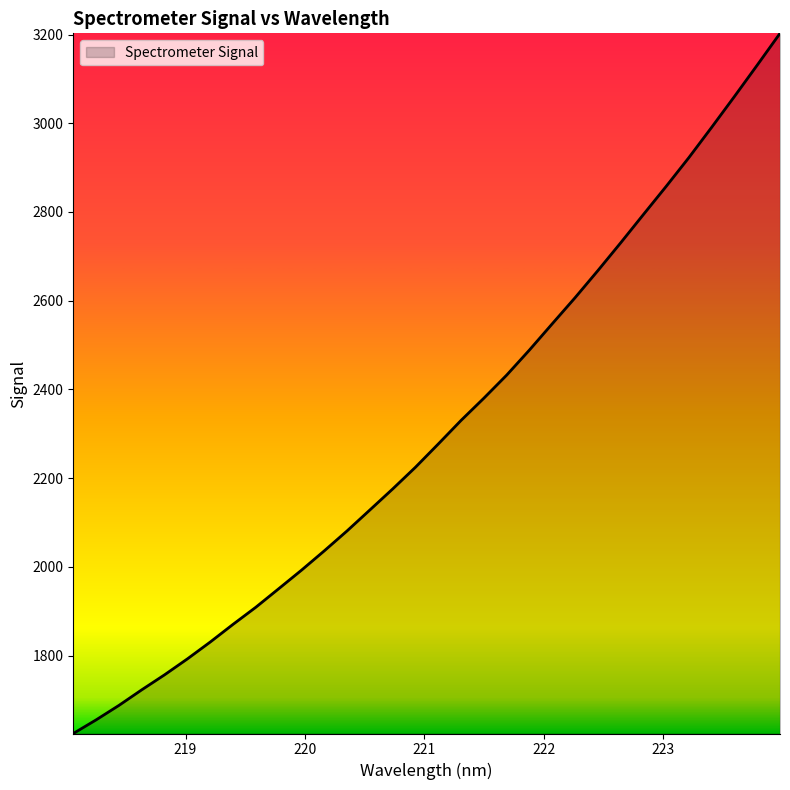

Does the chart have visible grid lines?

No